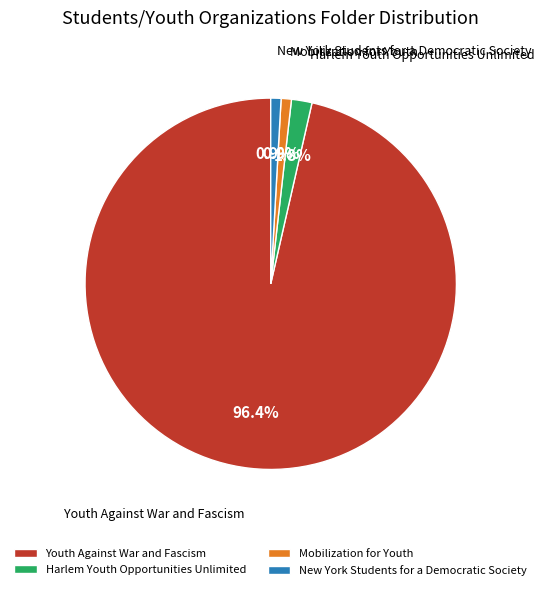

What portion of the pie excludes Harlem Youth Opportunities Unlimited?

98.2%